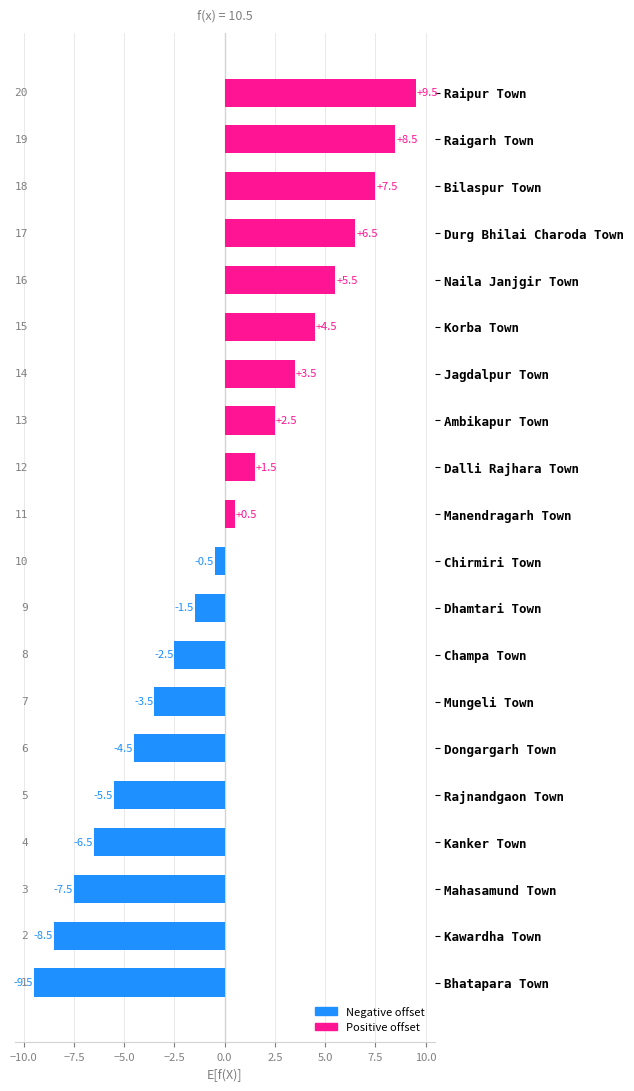

Which label corresponds to the largest value in the chart?

Raipur Town